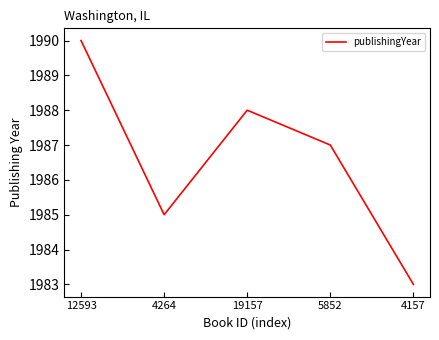

What position from the left is 12593?

1